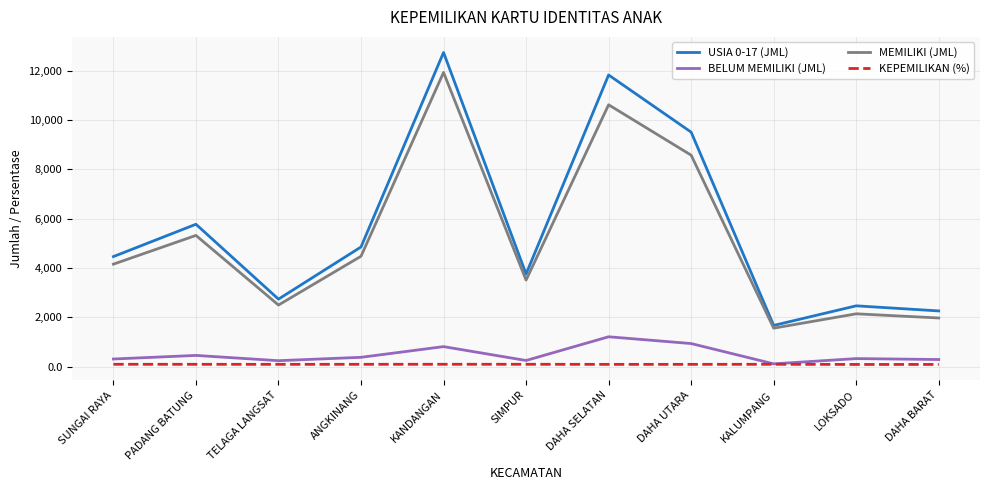

List the series in order of their peak value, lowest first.

KEPEMILIKAN (%), BELUM MEMILIKI (JML), MEMILIKI (JML), USIA 0-17 (JML)